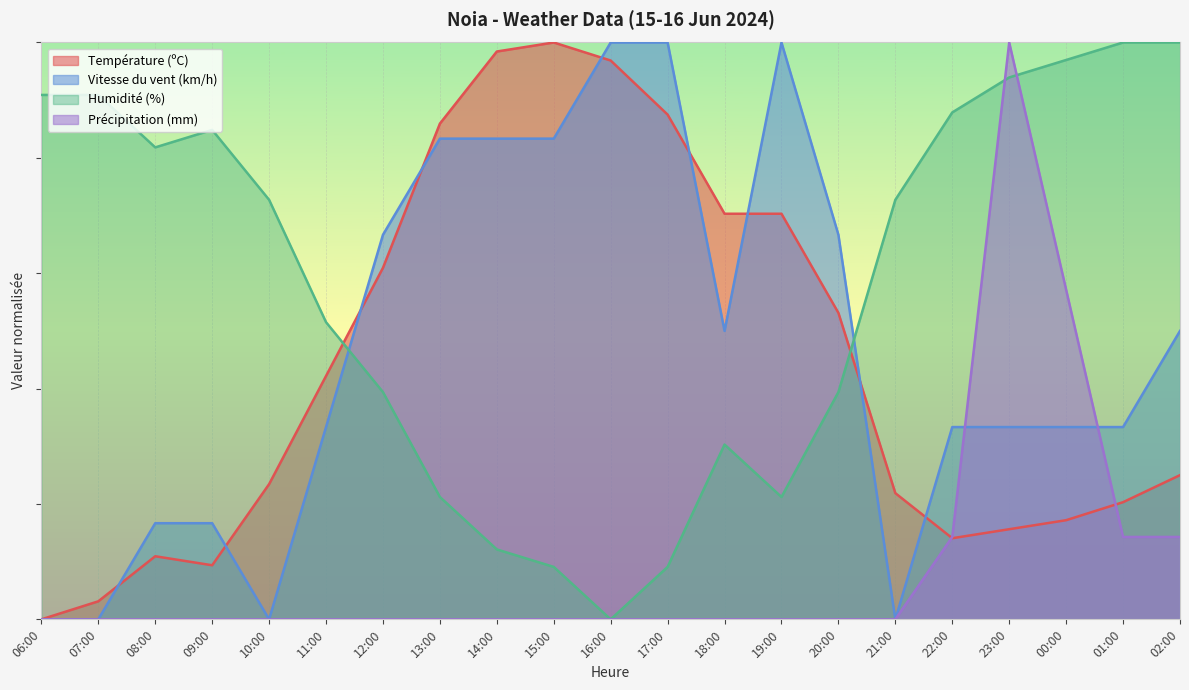

Is it true that Vitesse du vent (km/h) equals 50.0 at 02:00?

True